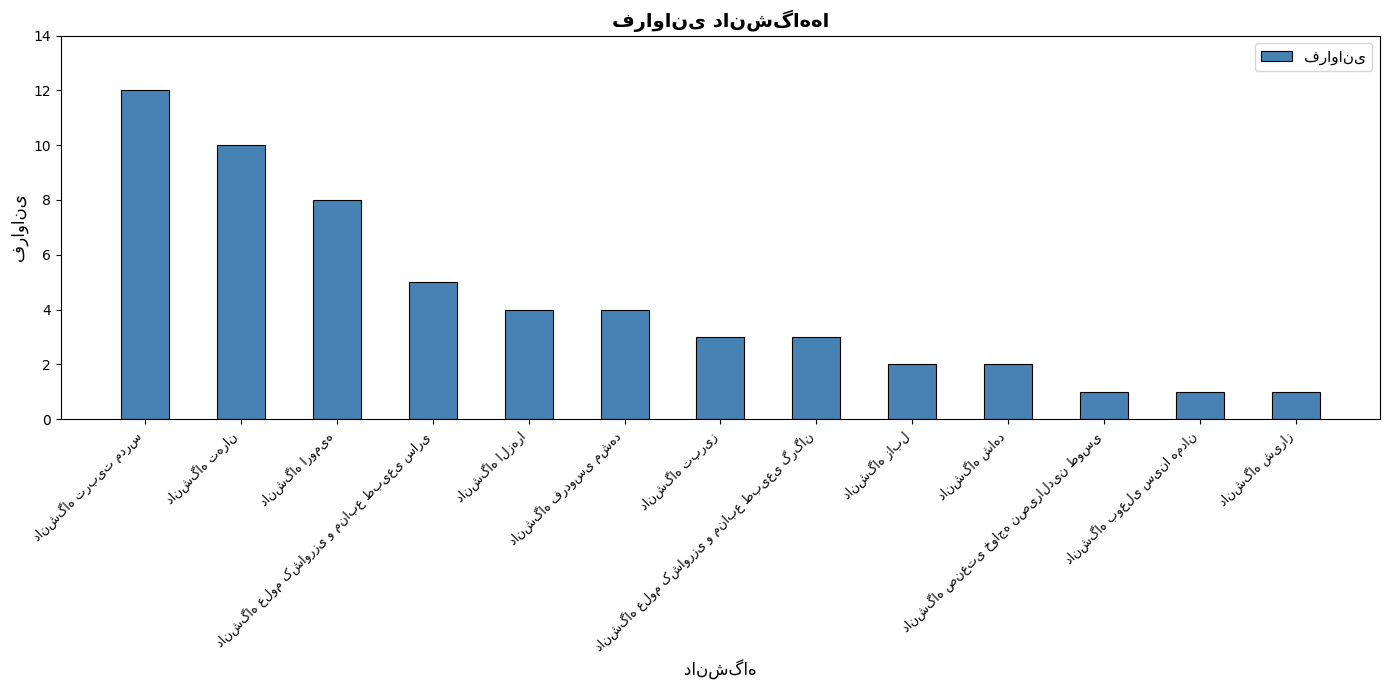

What is the average value?

4